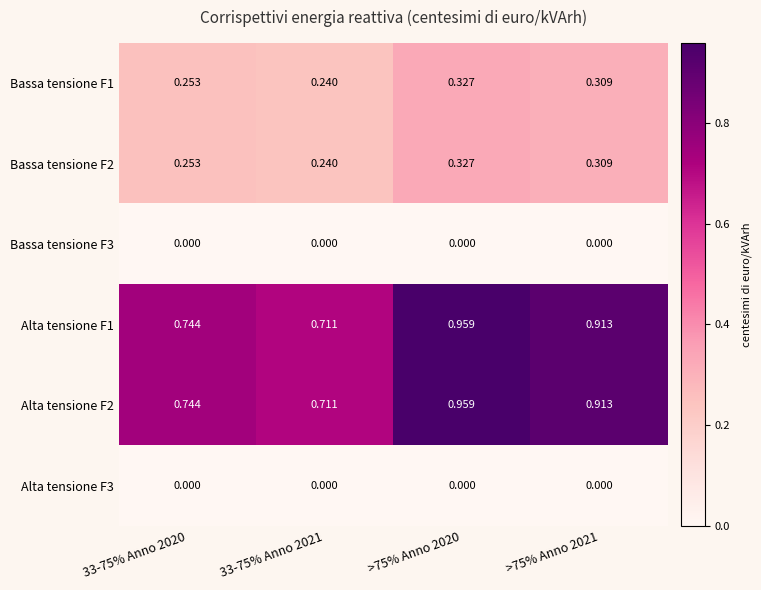

Is the value of Bassa tensione F1 at >75% Anno 2021 greater than the value of Alta tensione F1 at >75% Anno 2021?

No